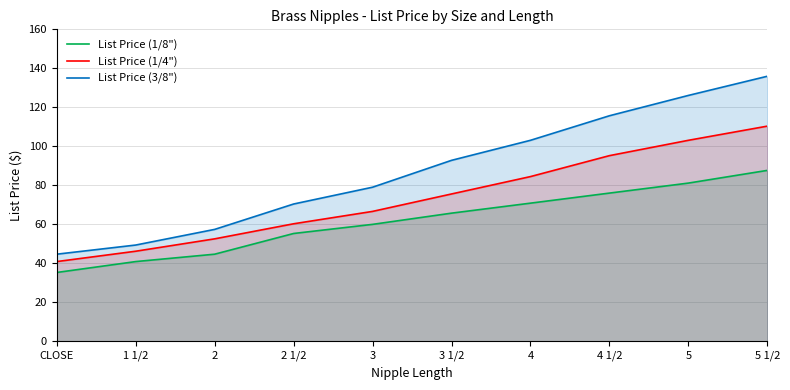

List the series in order of their peak value, highest first.

List Price (3/8"), List Price (1/4"), List Price (1/8")